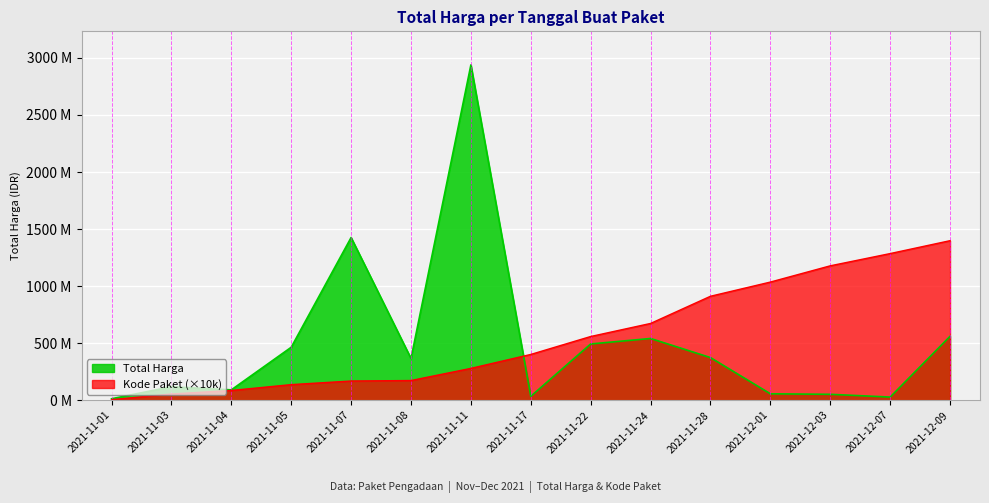

The value at 2021-11-03 is 117705470. True or false?

True